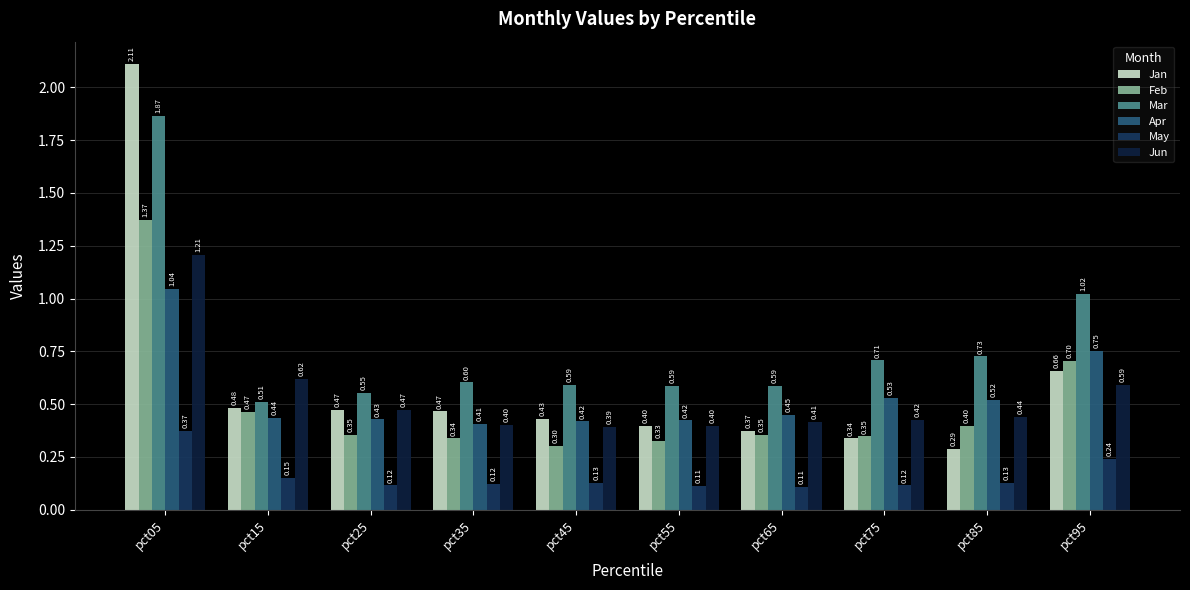

What is the difference between the highest and lowest values at pct25?

0.4